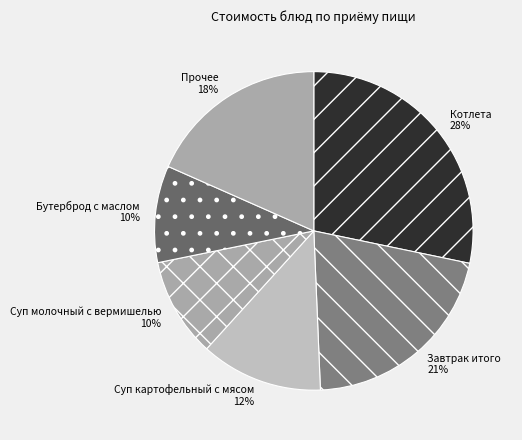

Which has a higher value, Котлета or Суп молочный с вермишелью?

Котлета